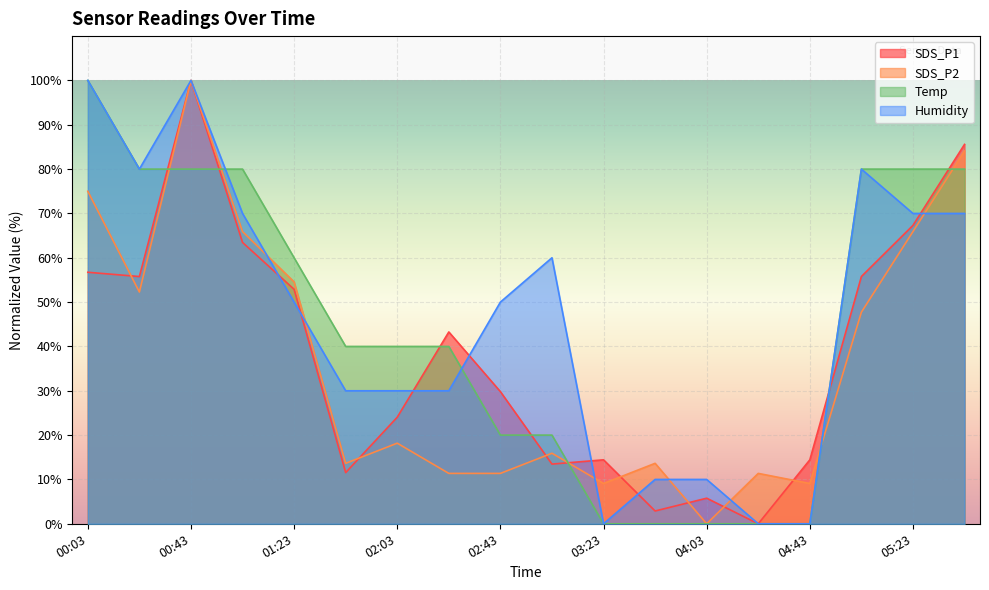

Where is Temp nearest to the value 50?

01:23